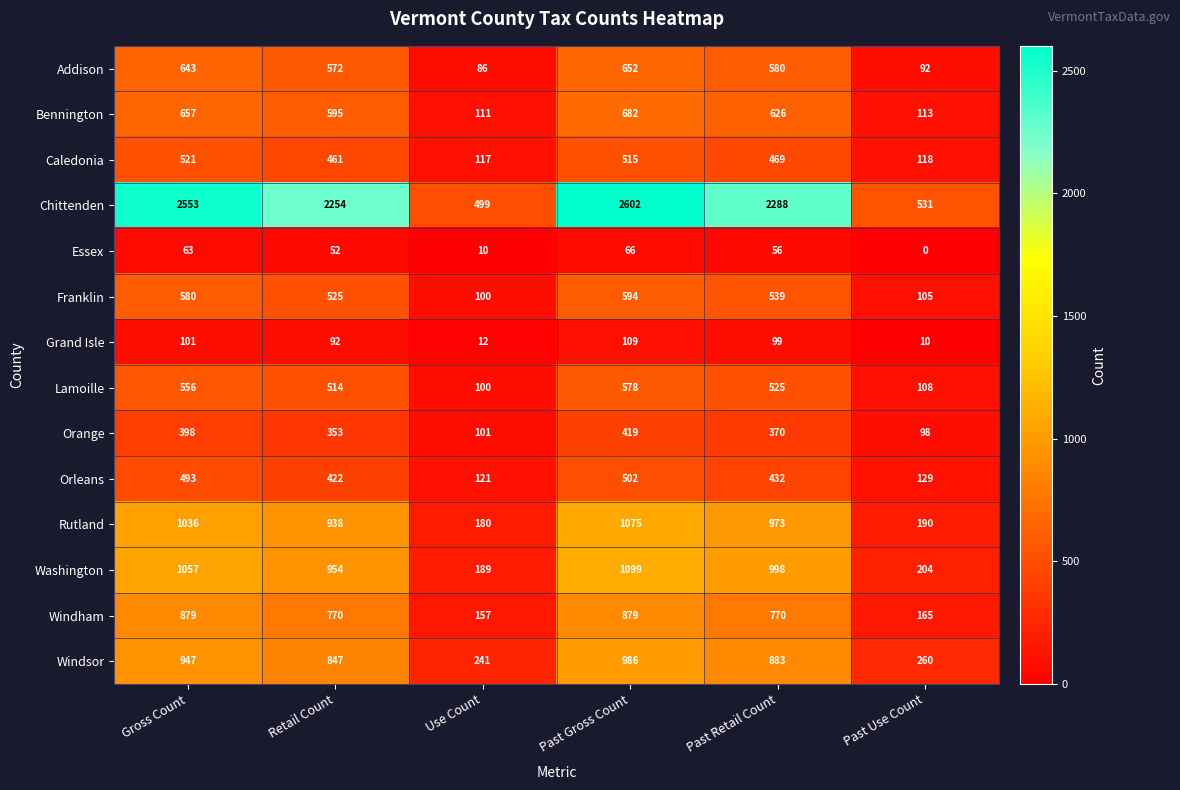

What is the average value of the Essex series?

41